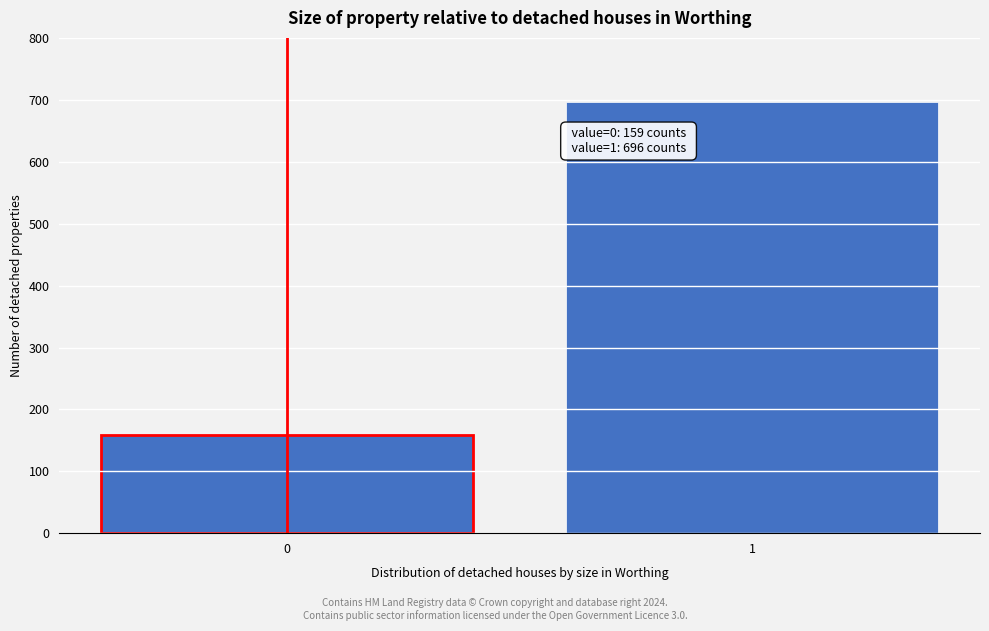

Reading left to right, transcribe all the data shown in this chart.

159	696